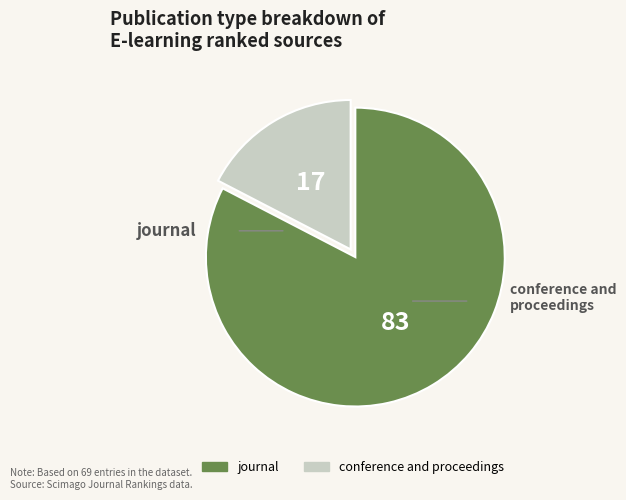

Which slice represents more than half of the pie?

journal